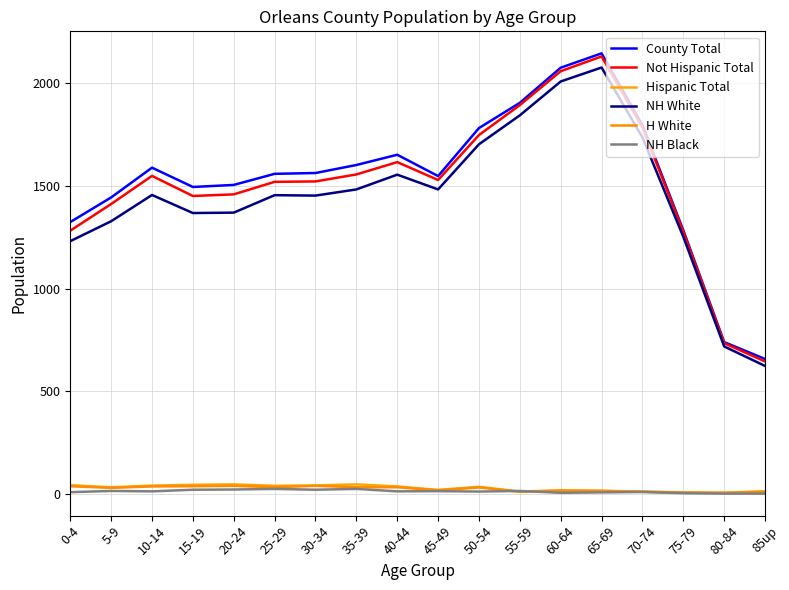

What are all the series names shown in the legend?

County Total, Not Hispanic Total, Hispanic Total, NH White, H White, NH Black